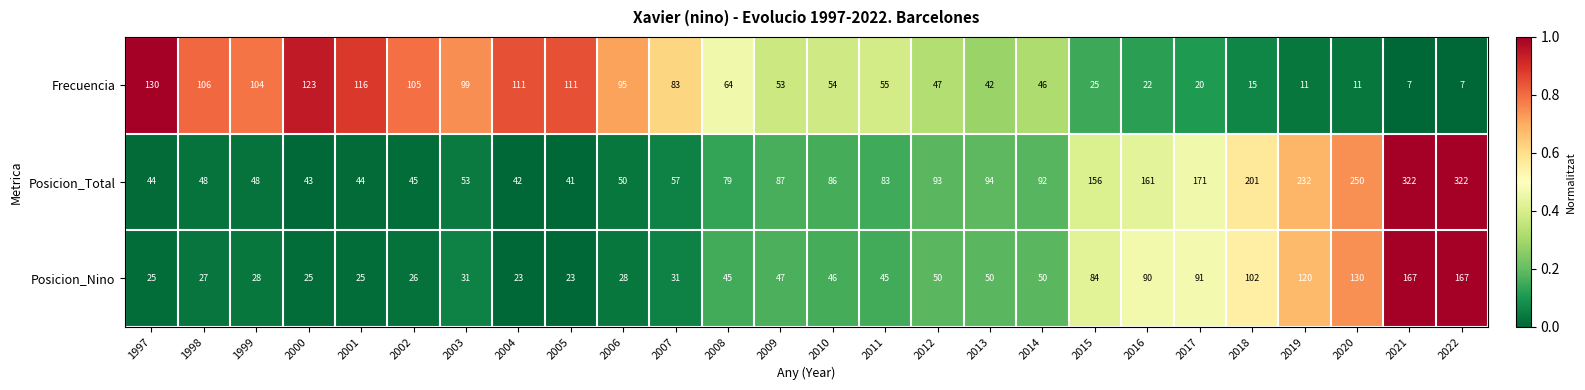

What is the difference between the maximum and minimum values in the Posicion_Total series?

281